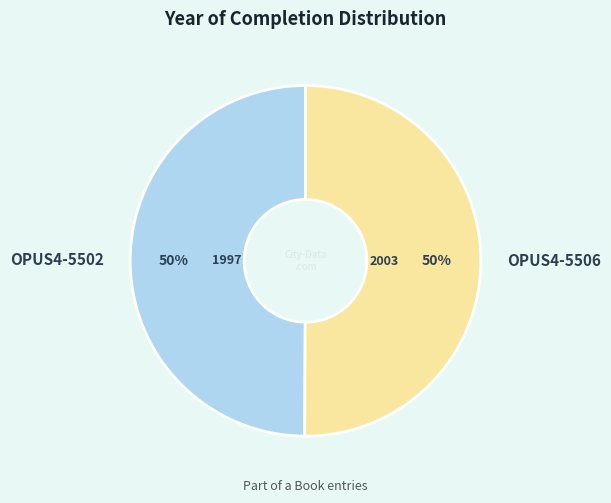

Is the sum of OPUS4-5502 and OPUS4-5506 greater than half?

Yes